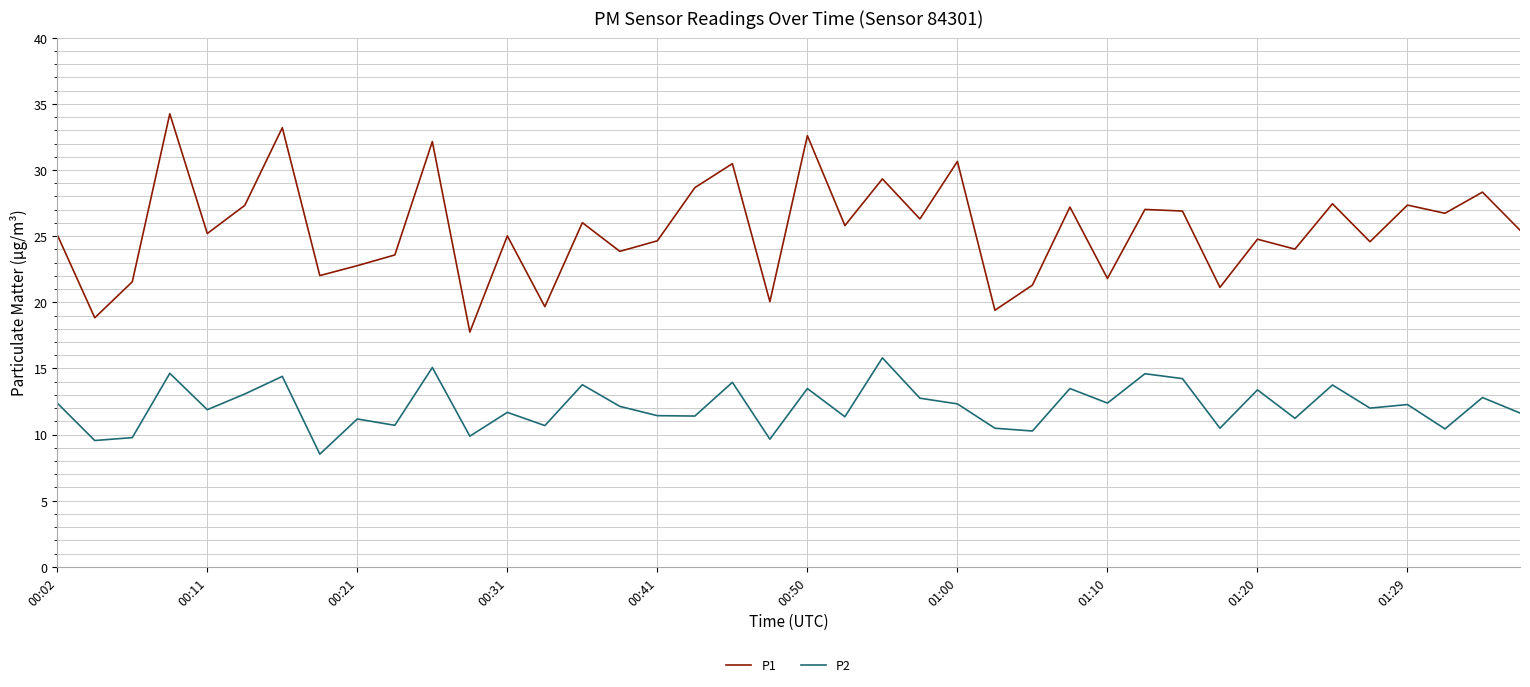

What is the difference between the maximum and second lowest values in the P1 series?

15.4